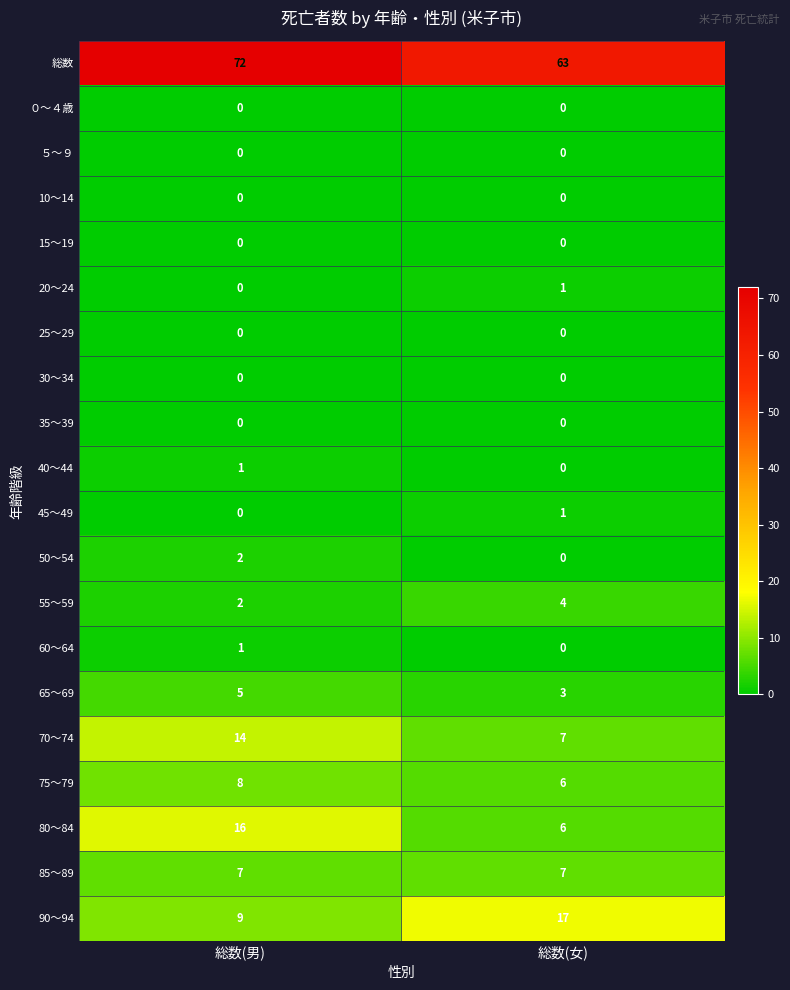

Rank the categories by 90～94 value from lowest to highest.

総数(男), 総数(女)